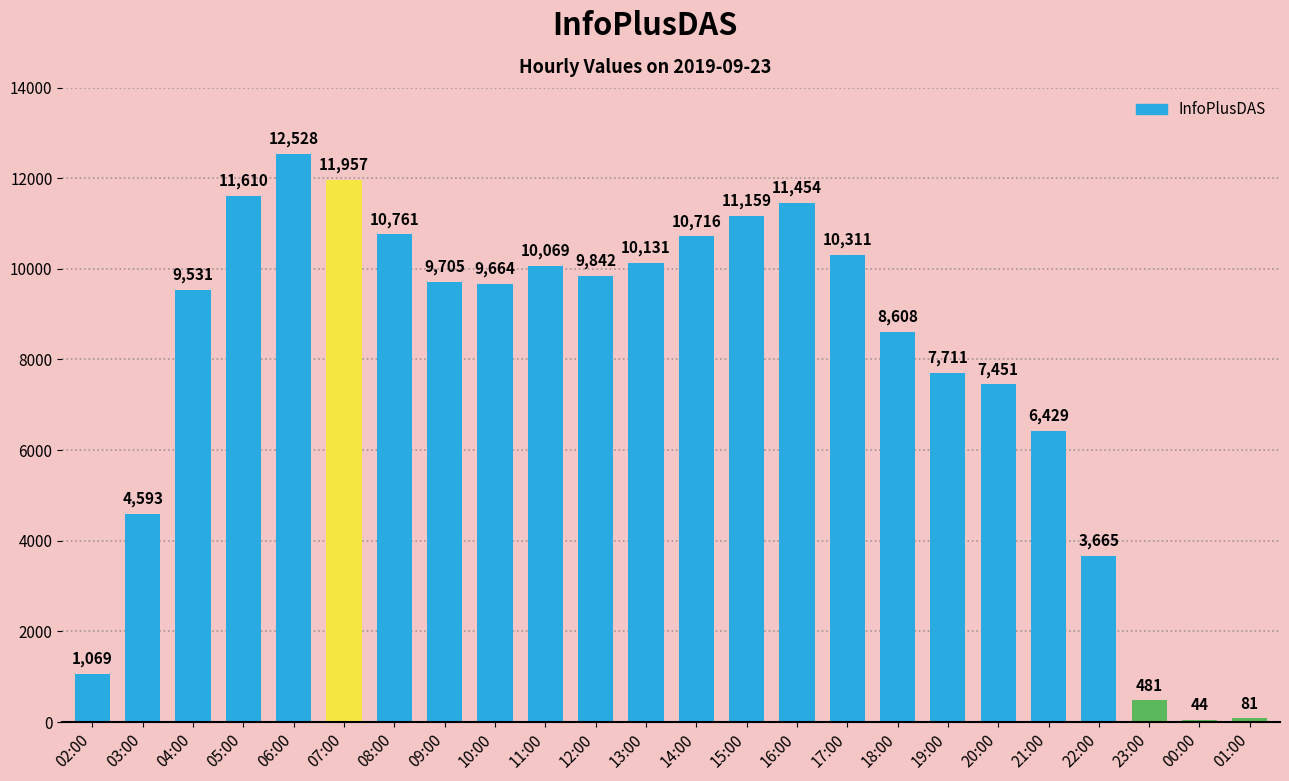

Where does the data first go above 9705?

05:00